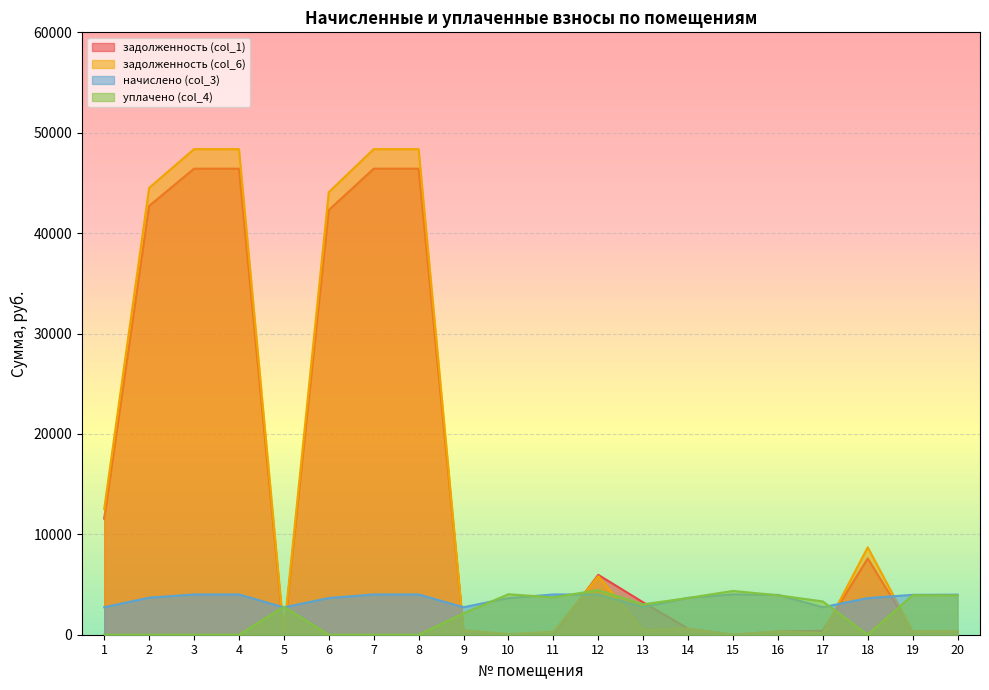

Does the chart display data point markers on the line(s)?

No